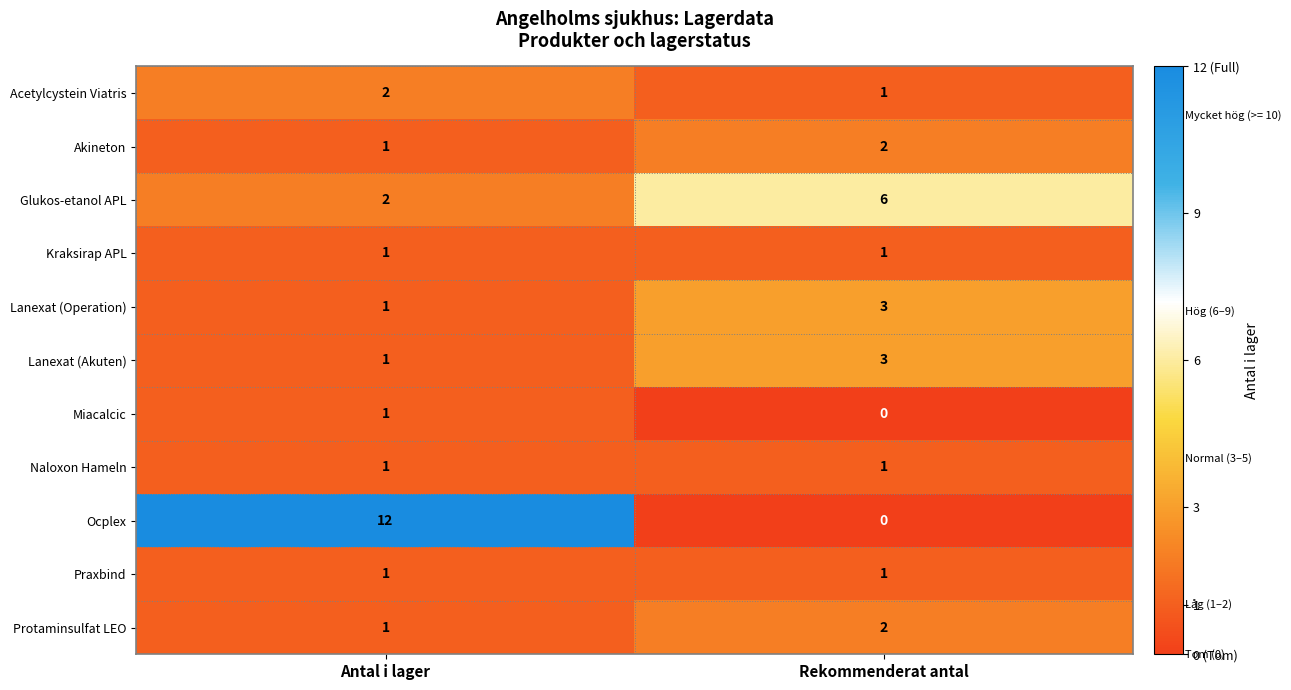

Reading right to left, extract all data points from this chart.

Acetylcystein Viatris: 1	2
Akineton: 2	1
Glukos-etanol APL: 6	2
Kraksirap APL: 1	1
Lanexat (Operation): 3	1
Lanexat (Akuten): 3	1
Miacalcic: 0	1
Naloxon Hameln: 1	1
Ocplex: 0	12
Praxbind: 1	1
Protaminsulfat LEO: 2	1